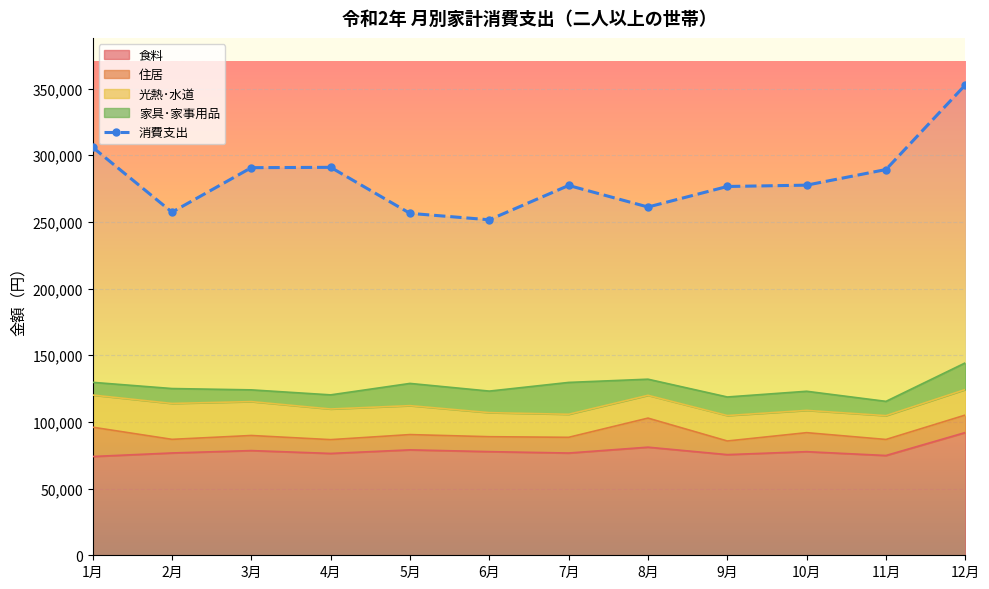

The value at 3月 is 157111. True or false?

False